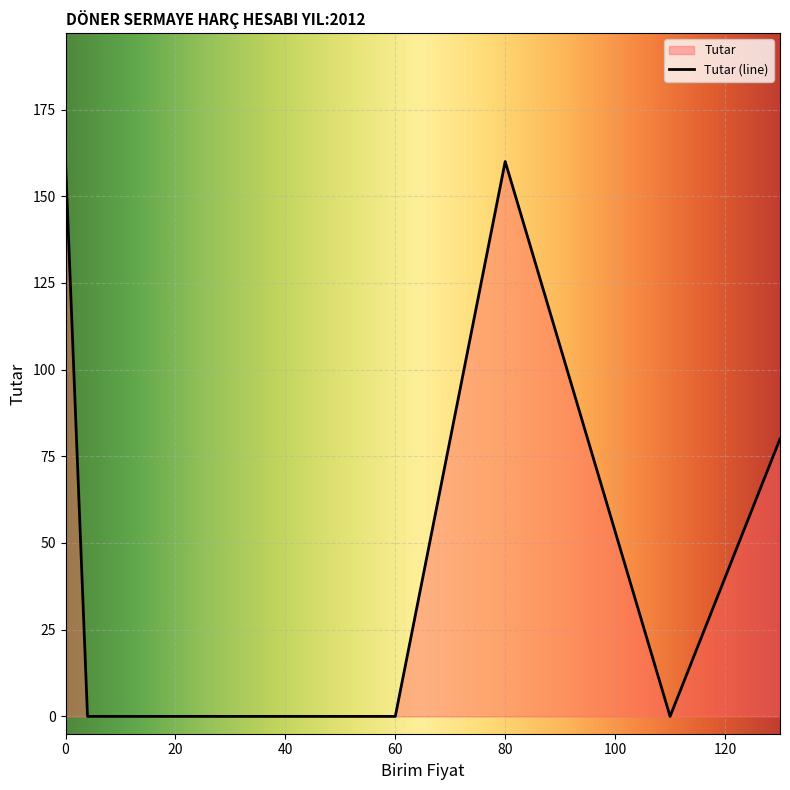

The chart shows a value of 267 at 0. True or false?

False